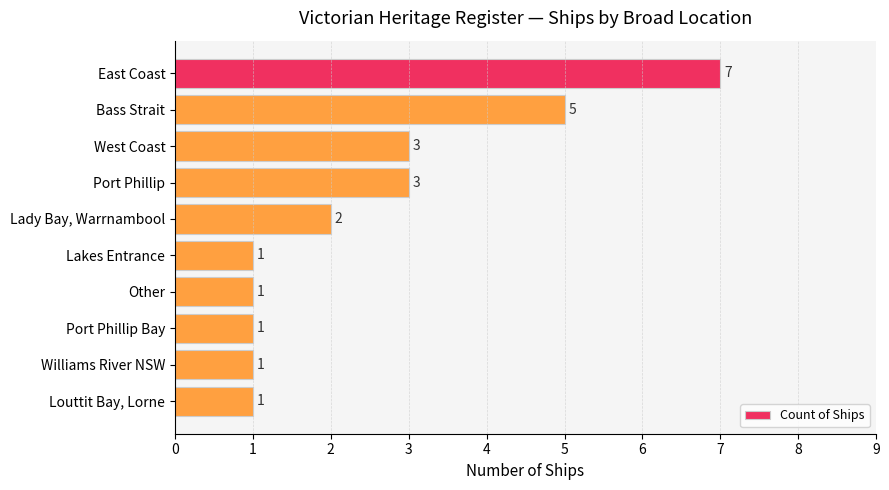

Count the values in the range 1 to 3.

8